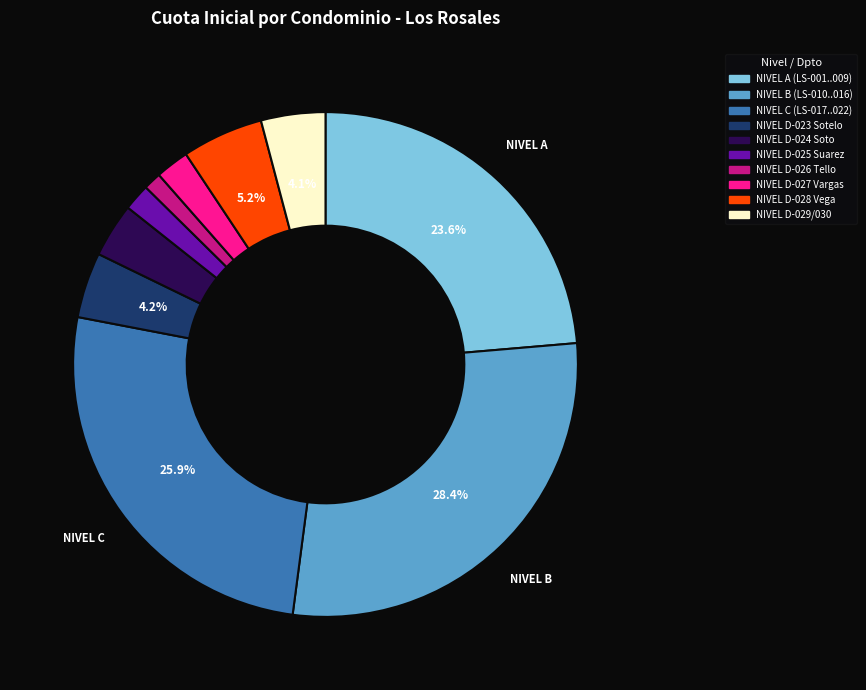

Is there any slice that represents more than half of the pie?

No